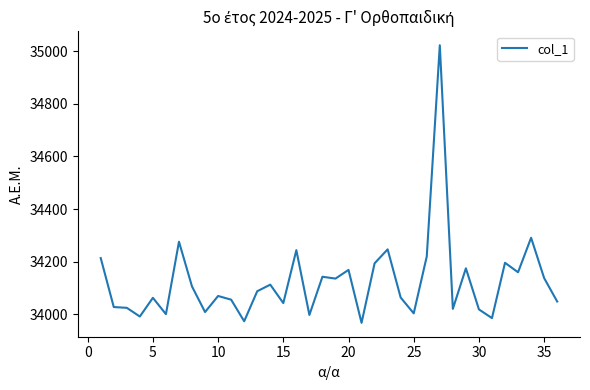

What is the maximum value shown in the chart?

35022